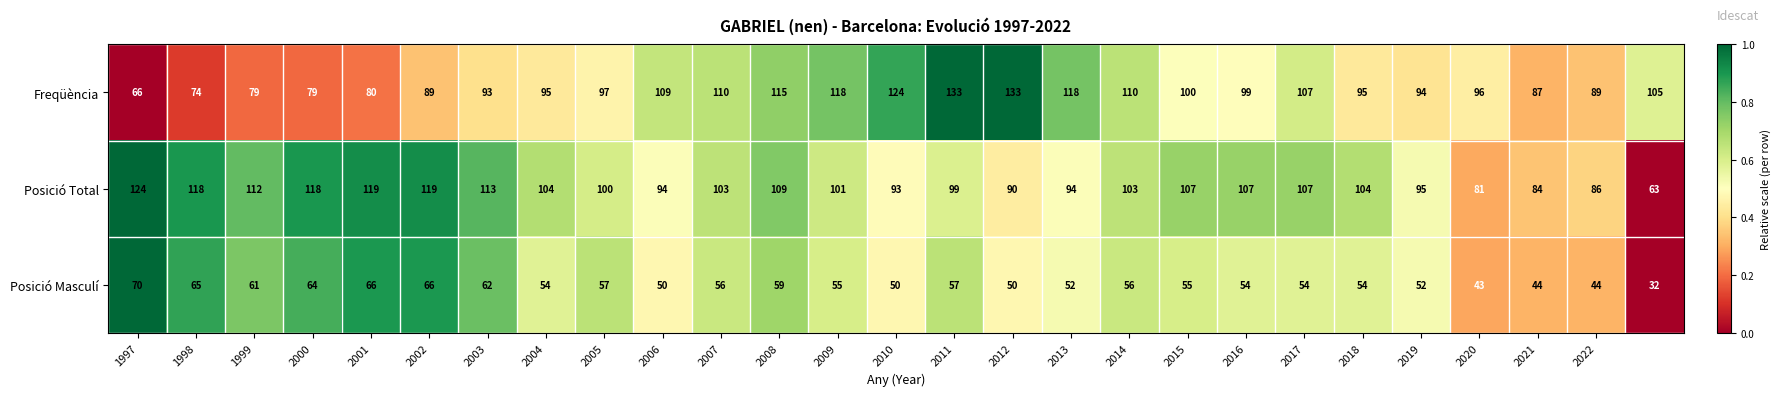

List the series in order of their peak value, lowest first.

Posició Masculí, Posició Total, Freqüència